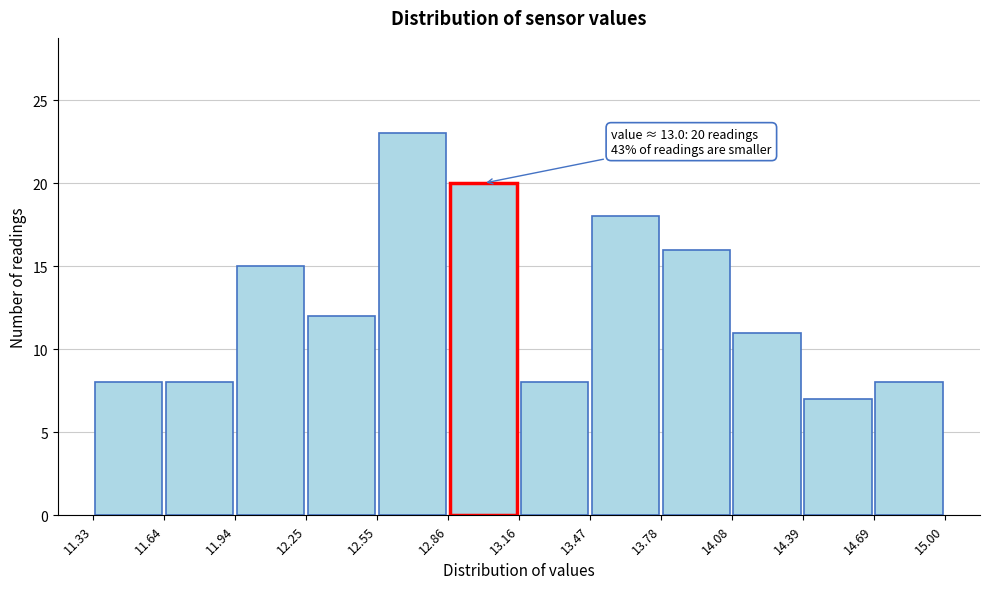

Over which range of the x-axis is the bar tallest?

12.55 to 12.86